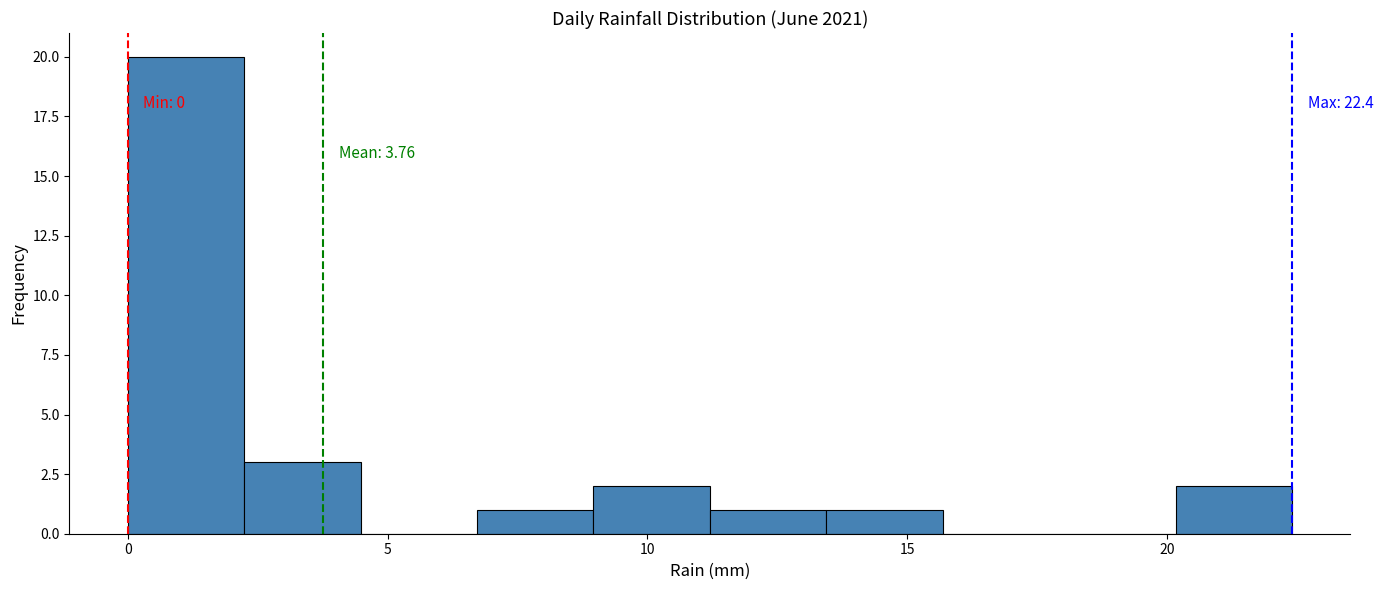

Over which range of the x-axis is the bar tallest?

0.0 to 2.0